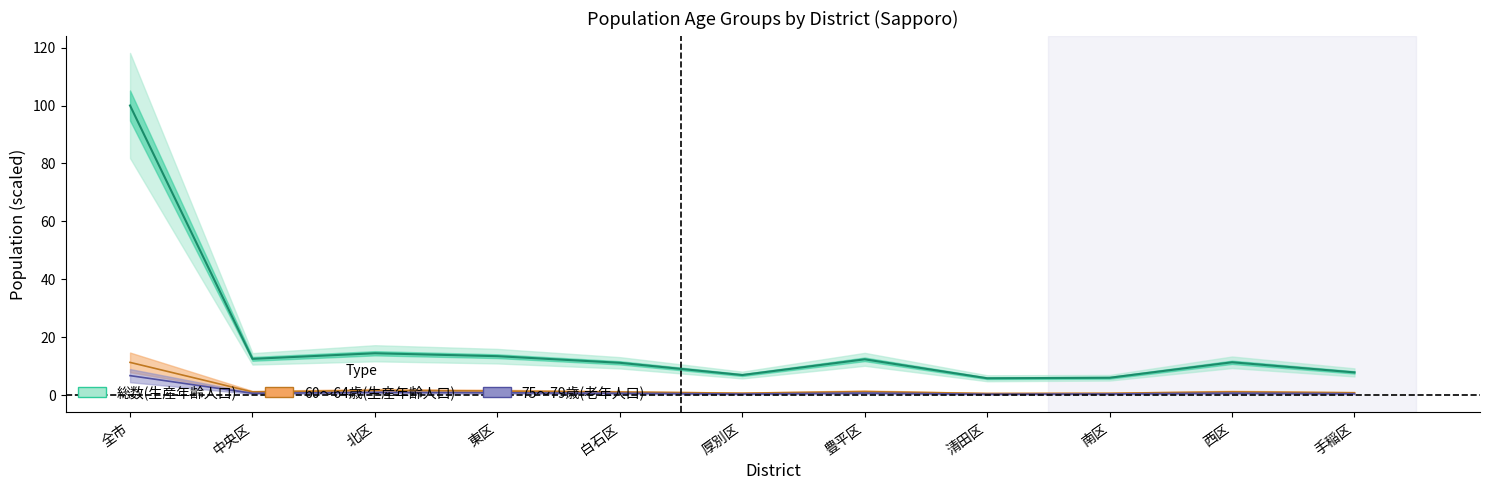

What is the difference between the maximum and minimum values in the 75～79歳(老年人口) series?

6.4